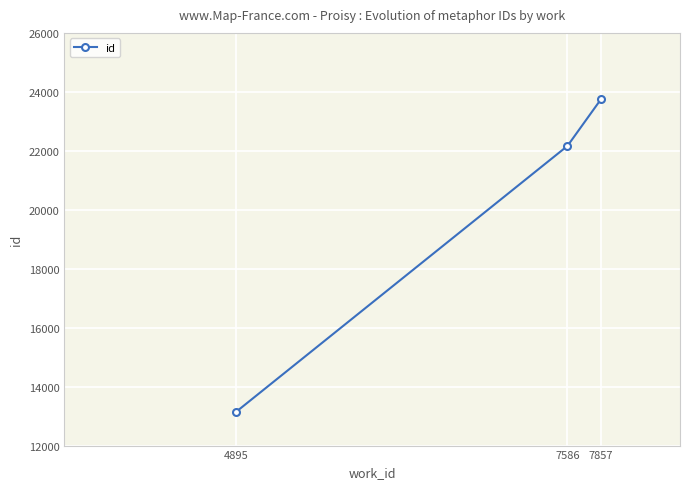

Which has a higher value, 4895 or 7586?

7586